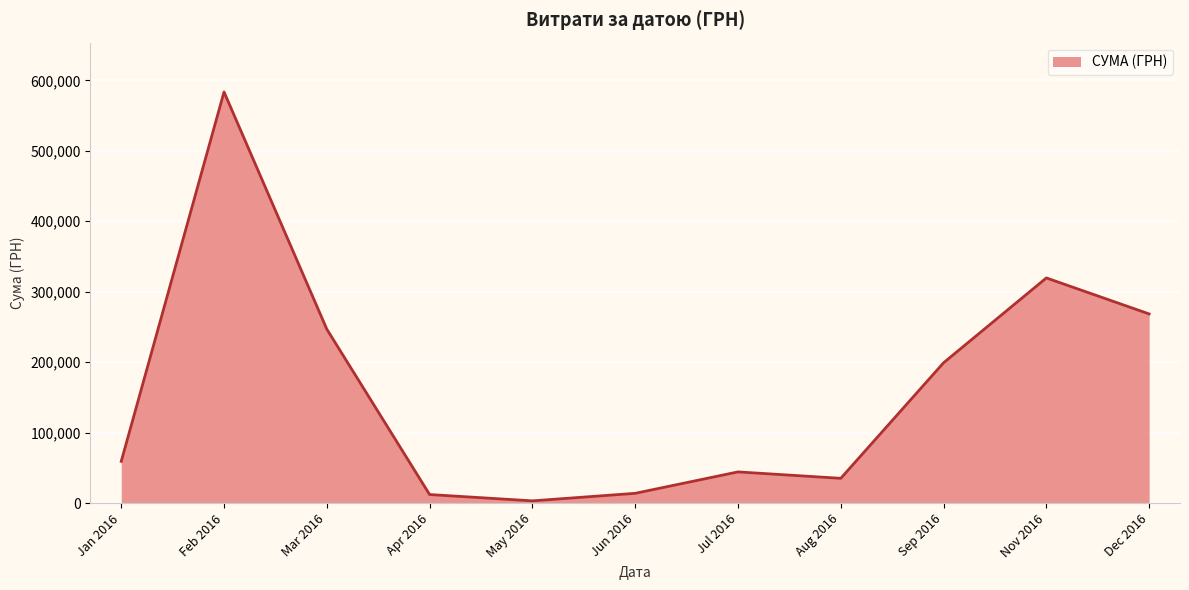

What is the difference between the maximum and minimum values?

580399.0